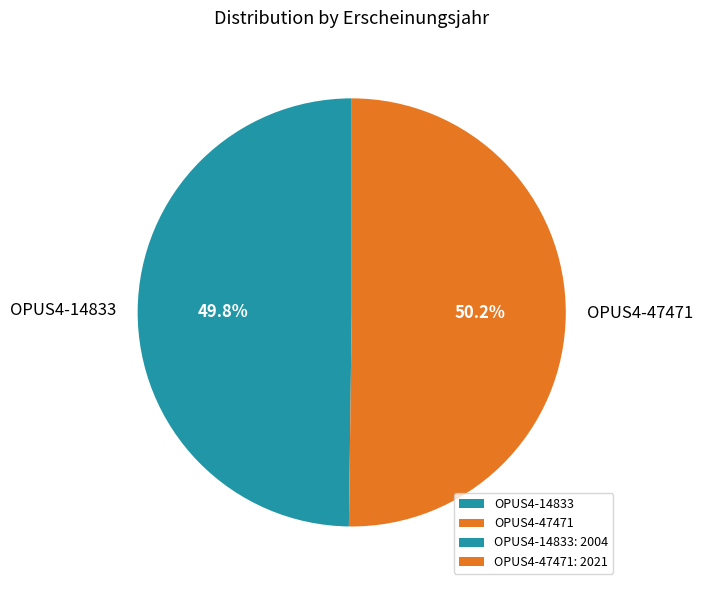

The OPUS4-14833 slice represents 50% of the pie. True or false?

True